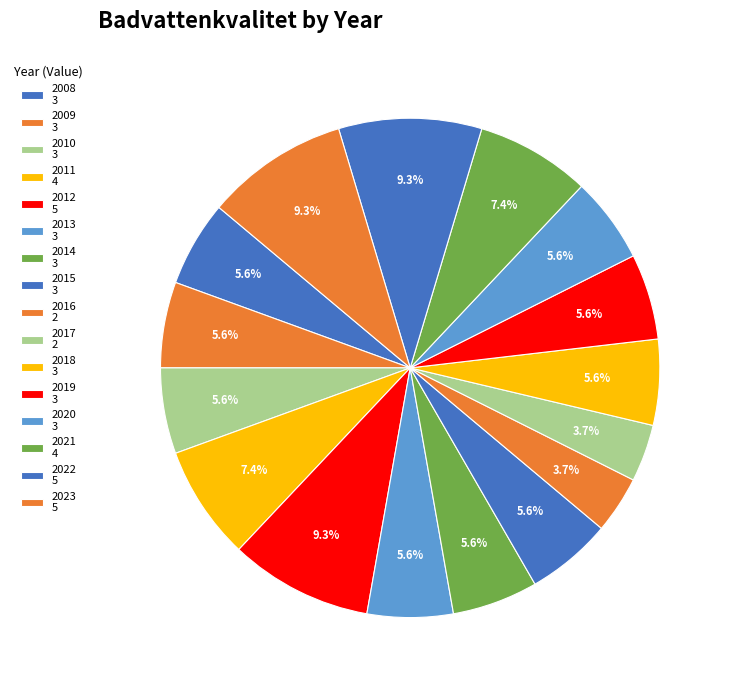

To the nearest percent, what portion does 2014 represent?

6%